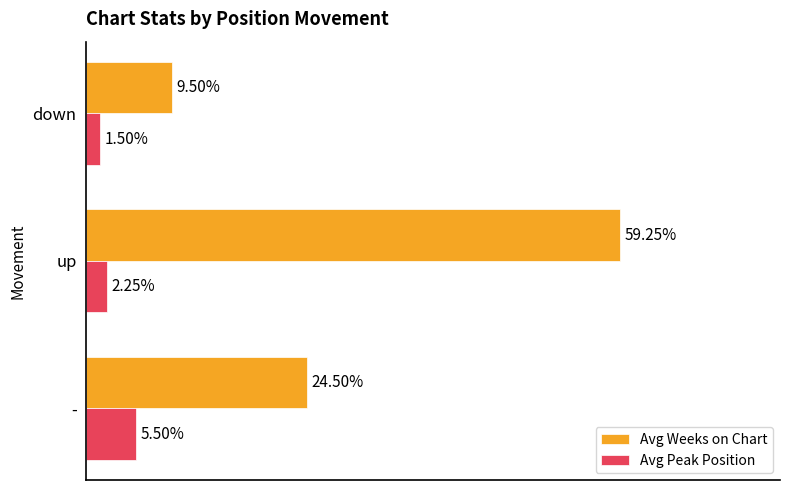

Which series has the widest spread of values?

Avg Weeks on Chart